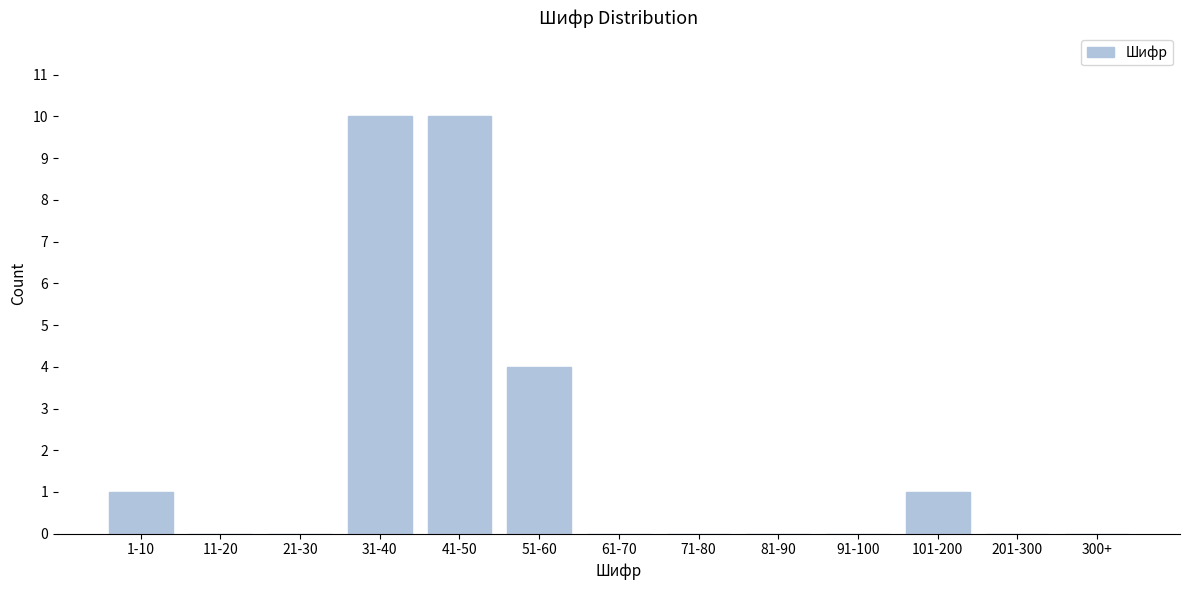

Reading right to left, transcribe all the data shown in this chart.

300+=0	201-300=0	101-200=1	91-100=0	81-90=0	71-80=0	61-70=0	51-60=4	41-50=10	31-40=10	21-30=0	11-20=0	1-10=1